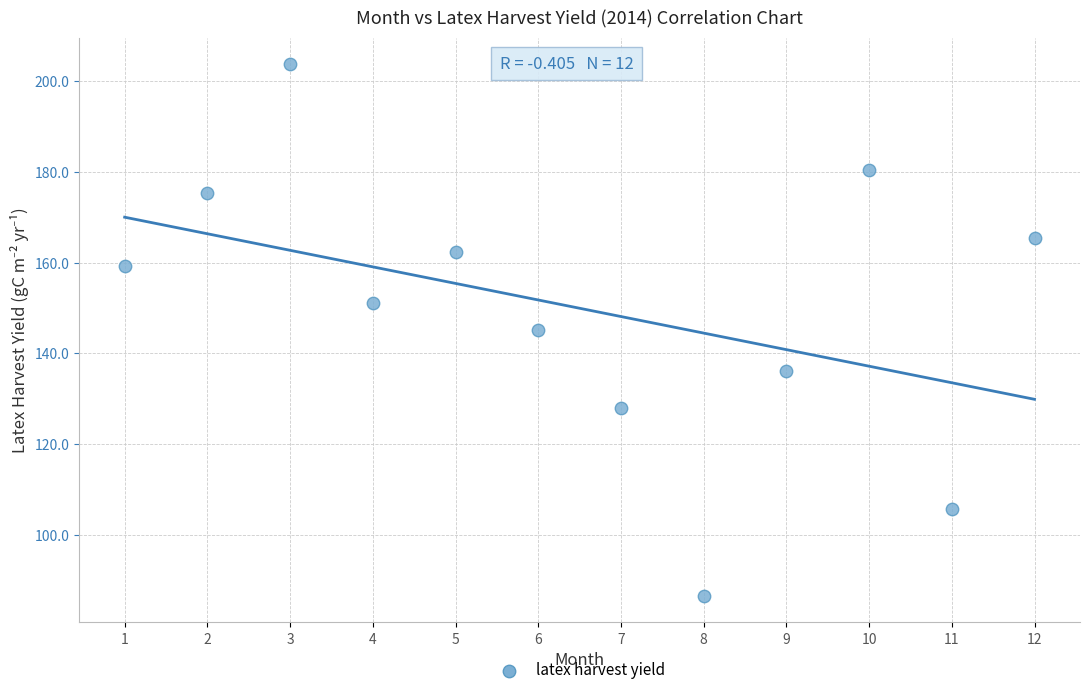

What is the average Y value?

149.9